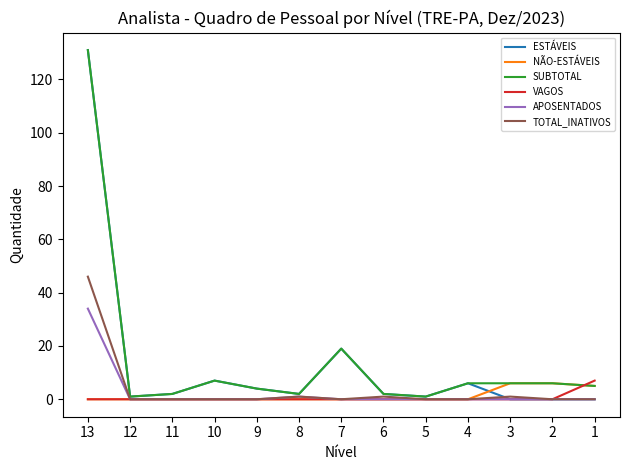

True or false: SUBTOTAL has a value of 2 at 11.

True